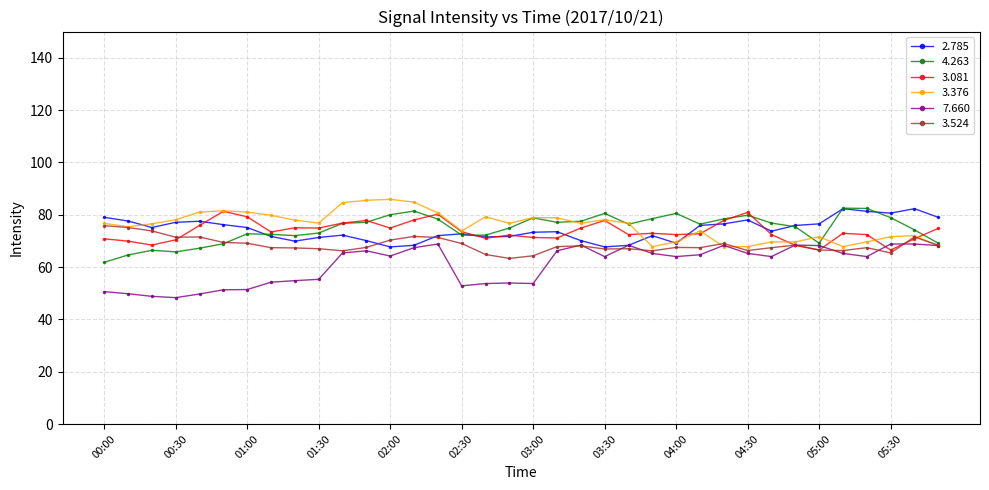

True or false: 7.660 has more than 1 points higher than both neighbors.

True